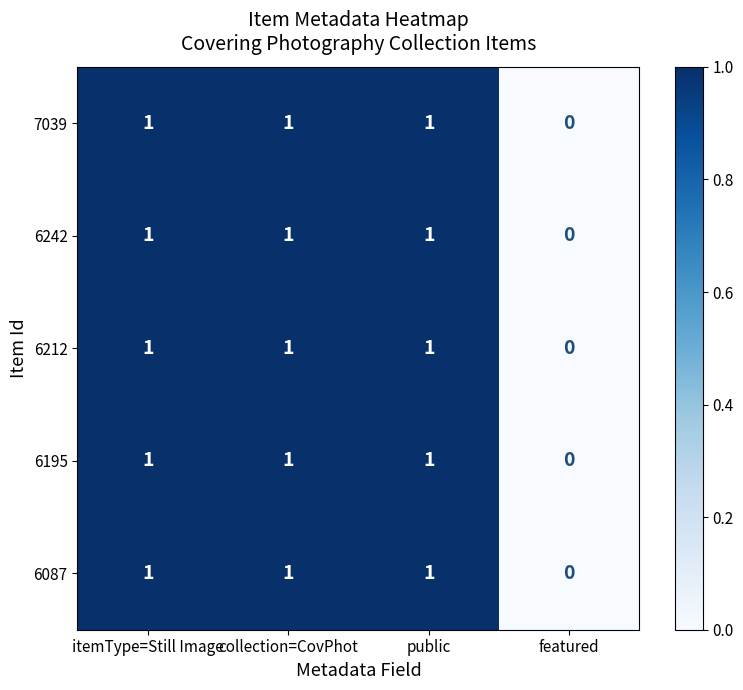

Is the value of 7039 at featured greater than the value of 6087 at itemType=Still Image?

No